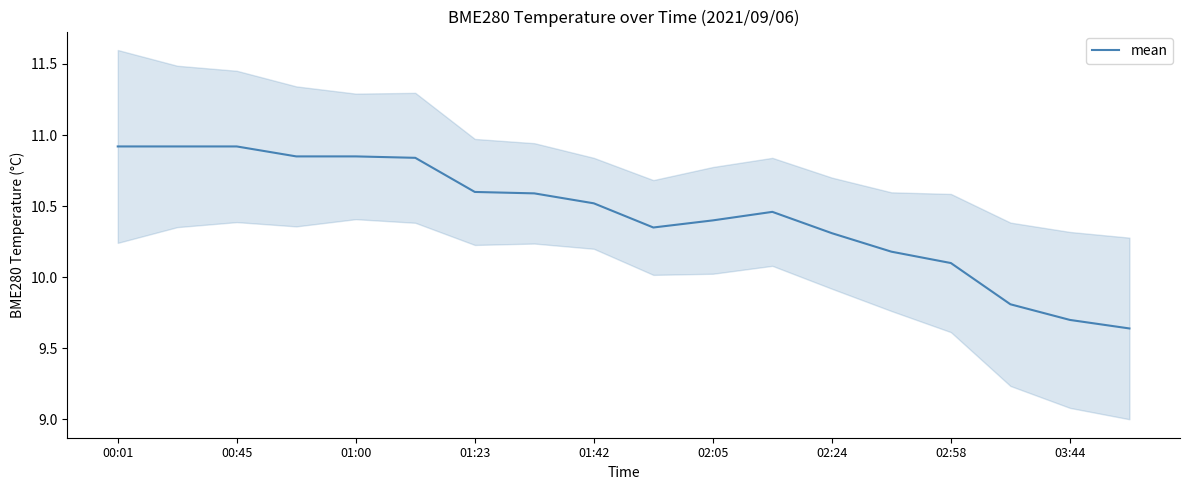

What is the difference between the maximum and second lowest values?

1.2